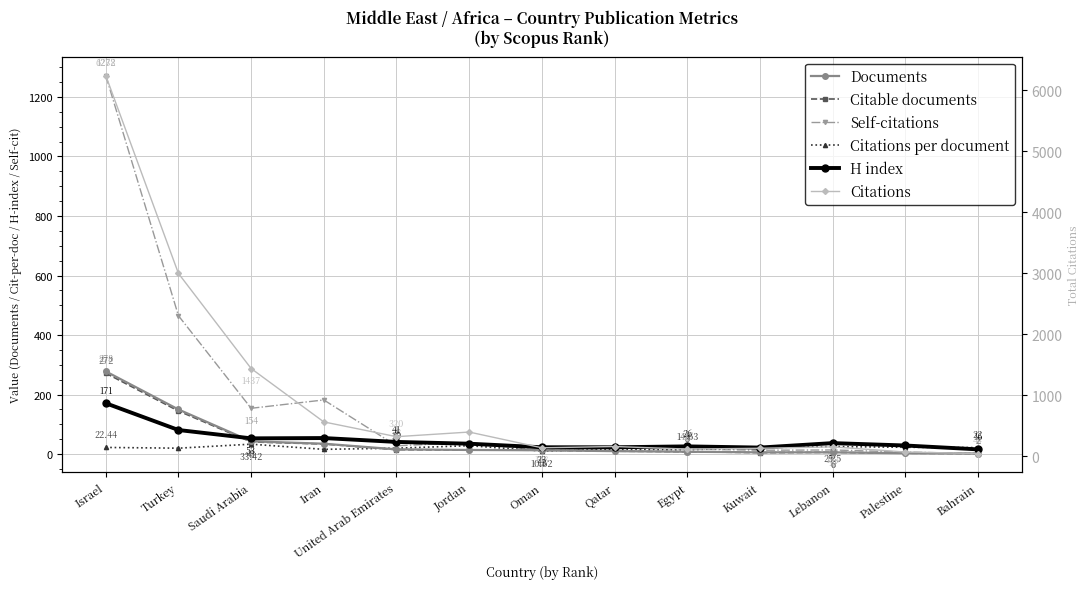

At which label is Citations per document closest to 22?

Bahrain